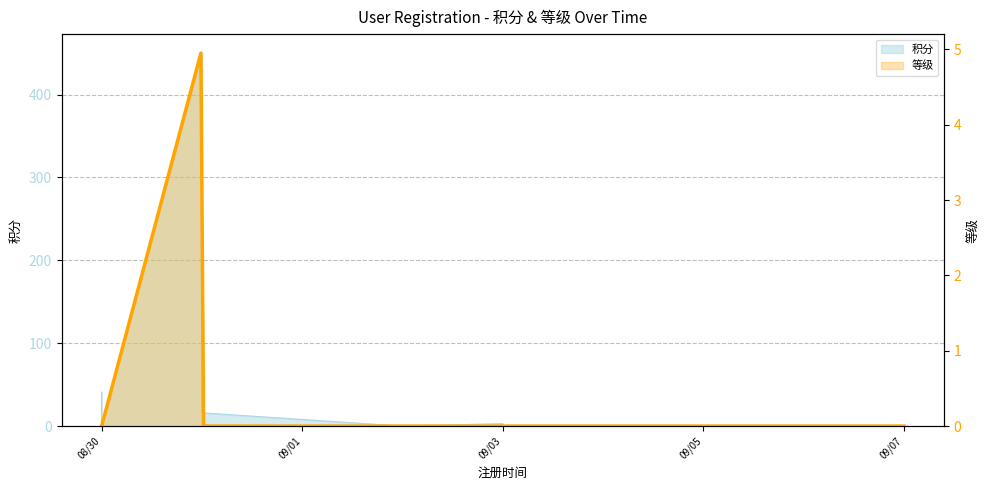

What is the difference between the second highest and second lowest values?

41